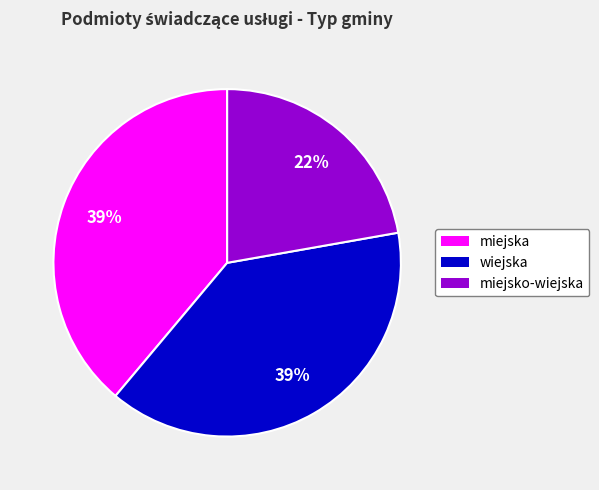

How many slices are in this pie chart?

3